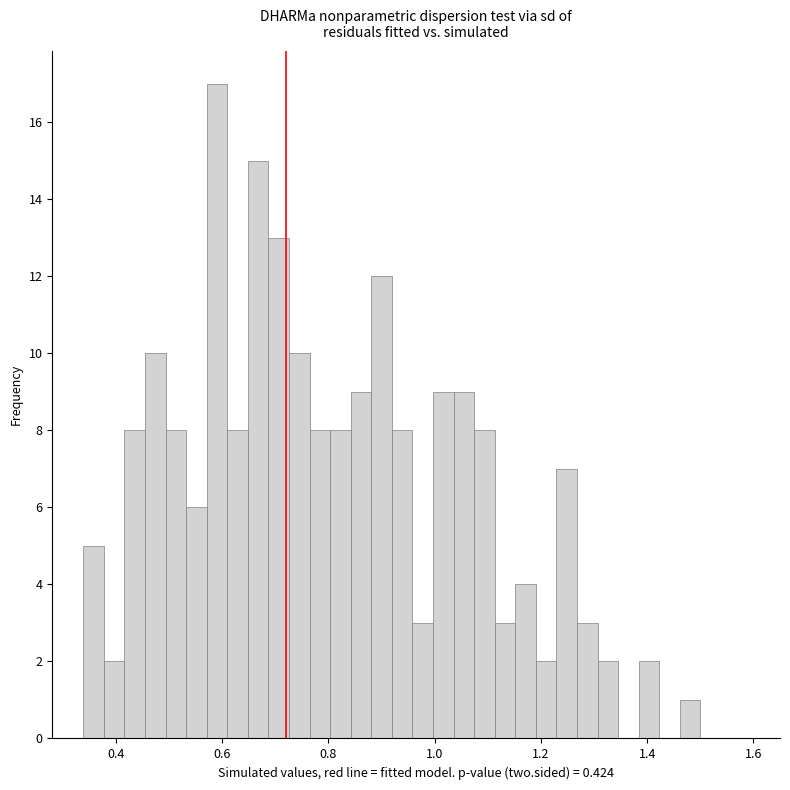

Read against the x-axis, roughly where is the centre of the tallest bar?

0.60